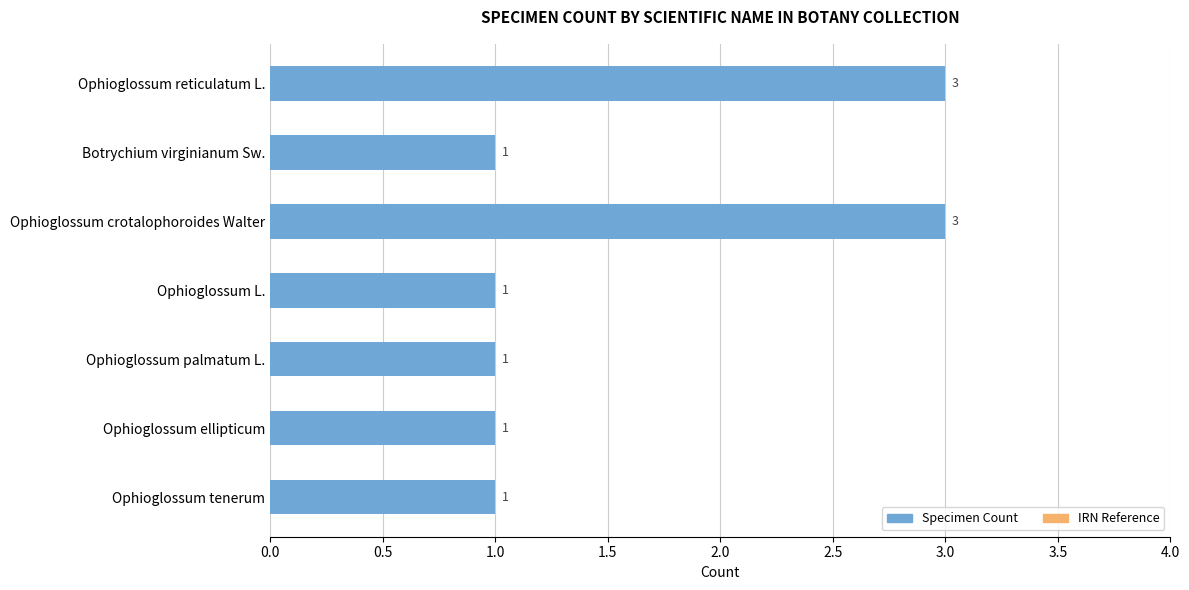

How many values are between 1 and 3?

7